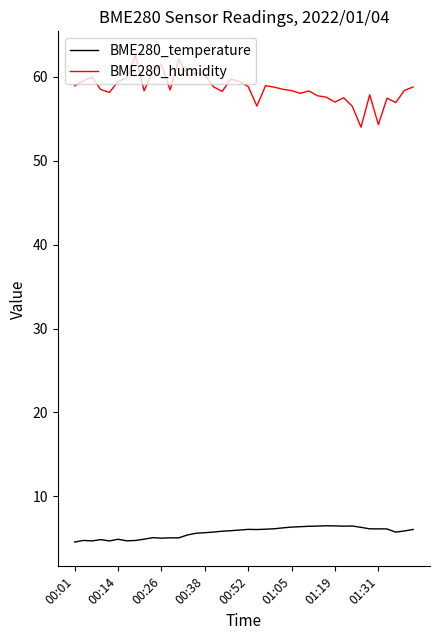

What is the minimum value for BME280_humidity?

54.0